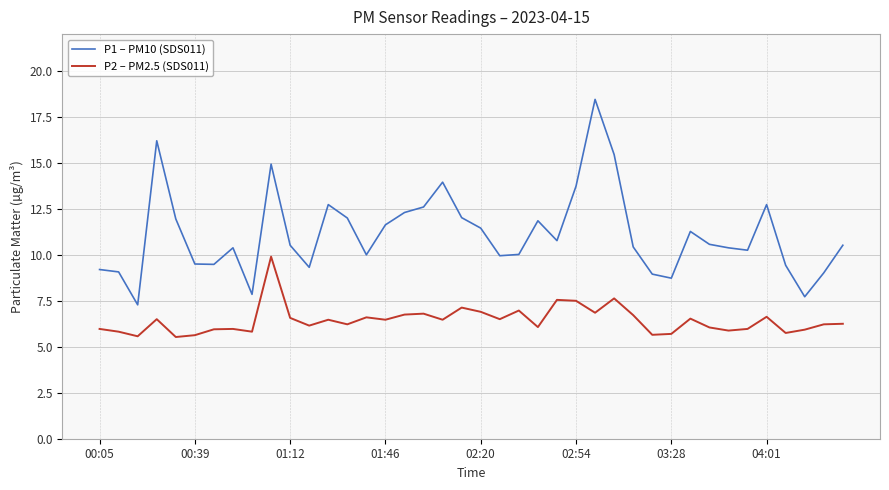

True or false: P2 – PM2.5 (SDS011) and P1 – PM10 (SDS011) intersect in this chart.

False